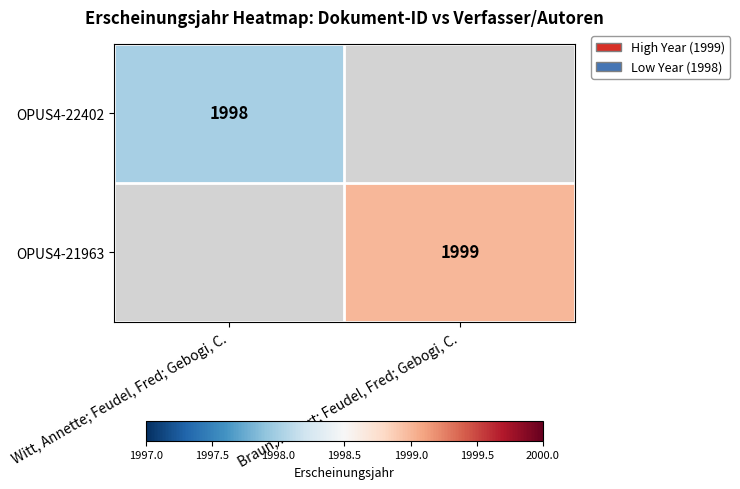

Is it true that OPUS4-22402 equals 1998 at Witt, Annette; Feudel, Fred; Gebogi, C.?

True